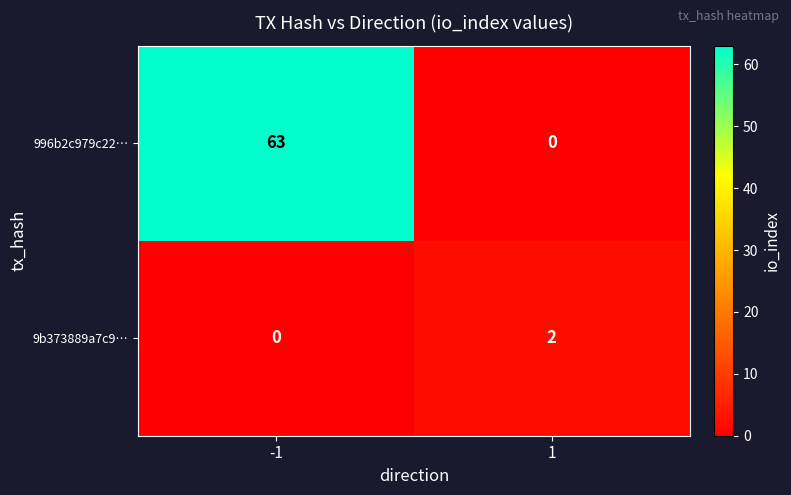

Reading right to left, what are all the values shown in this chart?

996b2c979c22…: 1=0	-1=63
9b373889a7c9…: 1=2	-1=0